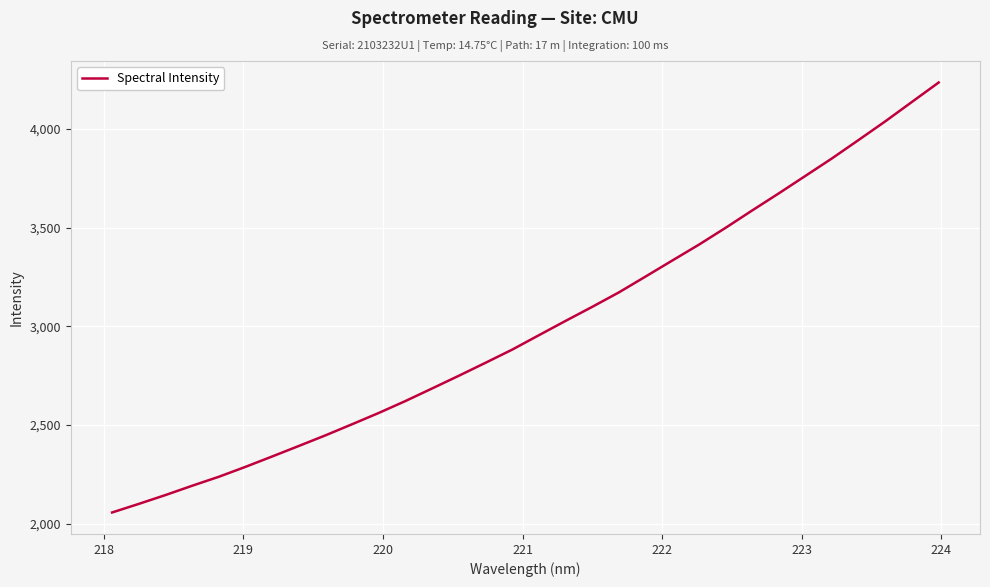

How many lines are shown in the chart?

1